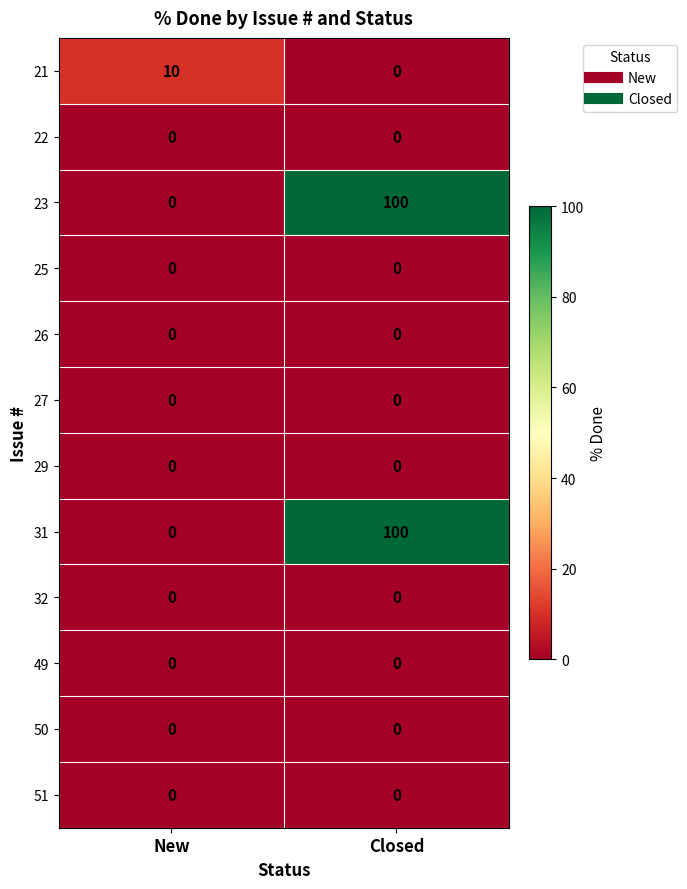

What is the spread (max minus min) of values at Closed?

100